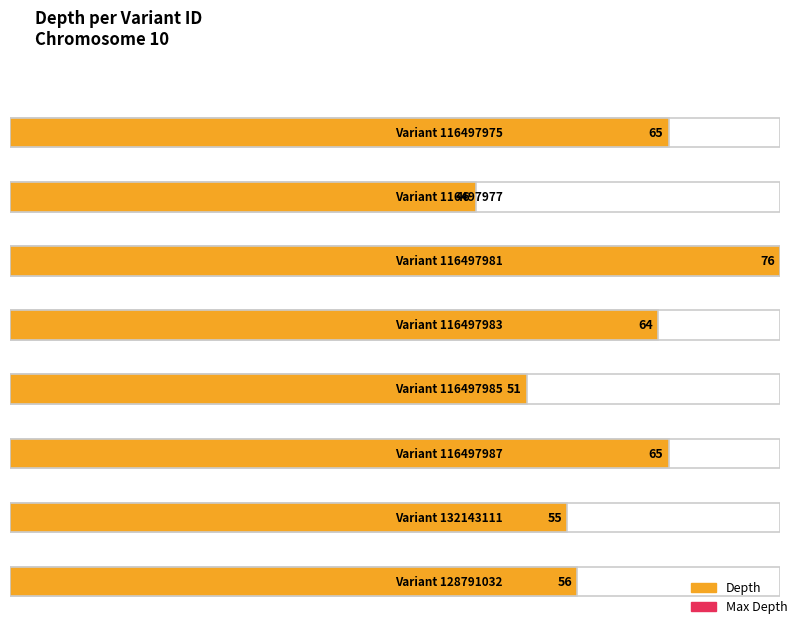

What is the smallest value displayed?

46